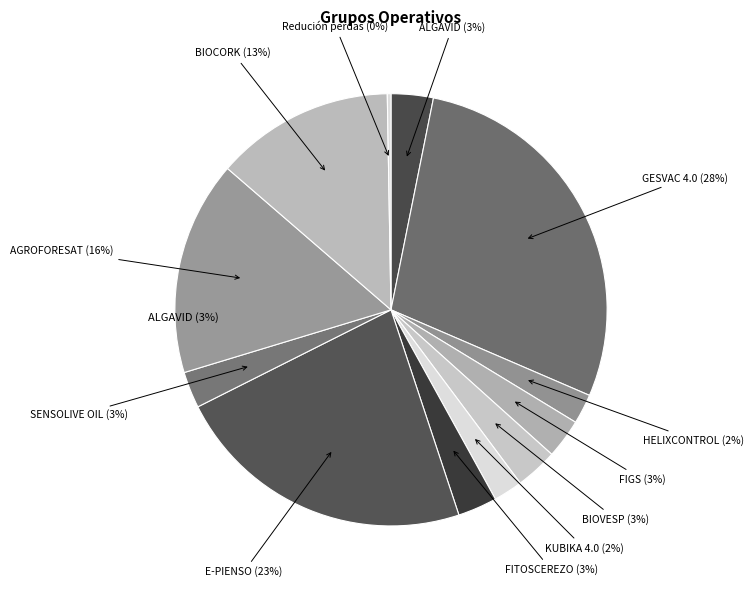

Is FITOSCEREZO the majority of the pie?

No